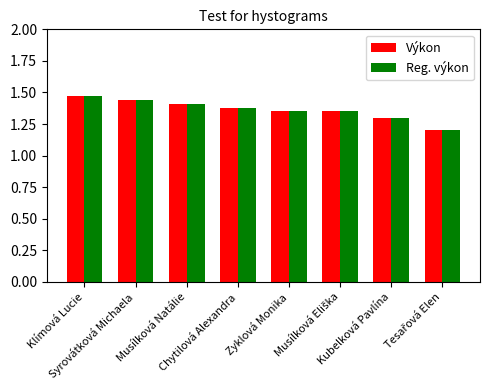

At how many categories does at least one series exceed 1?

8